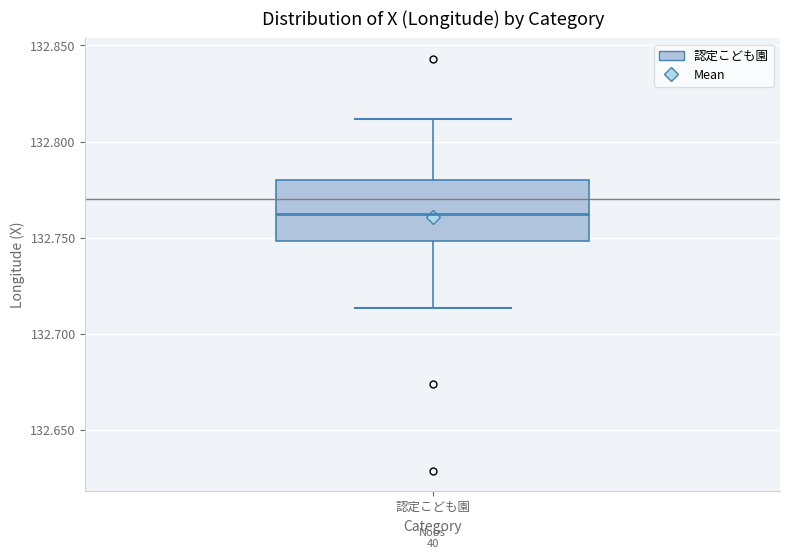

Where does the upper whisker of the box for 認定こども園 end on the y-axis? The values are not printed on the chart, so give them approximately, as read against the axis.

132.810